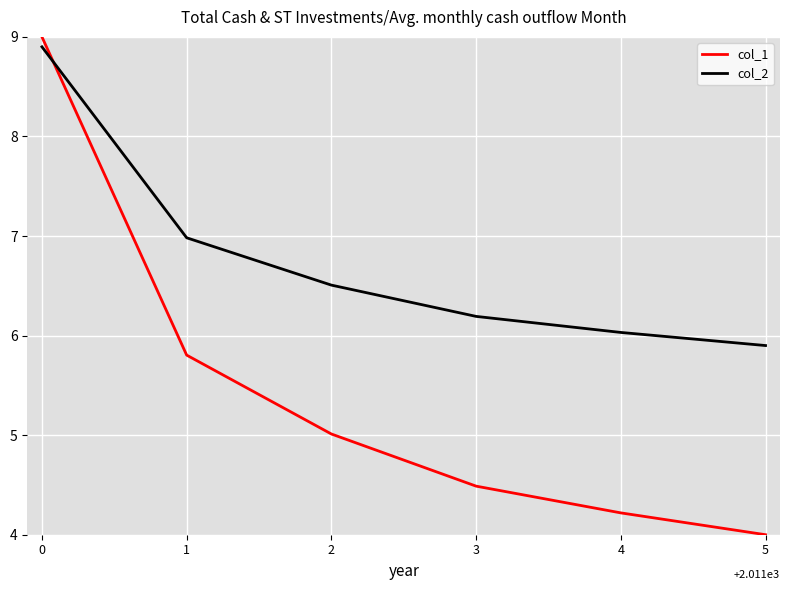

Count the number of data series in this chart.

2